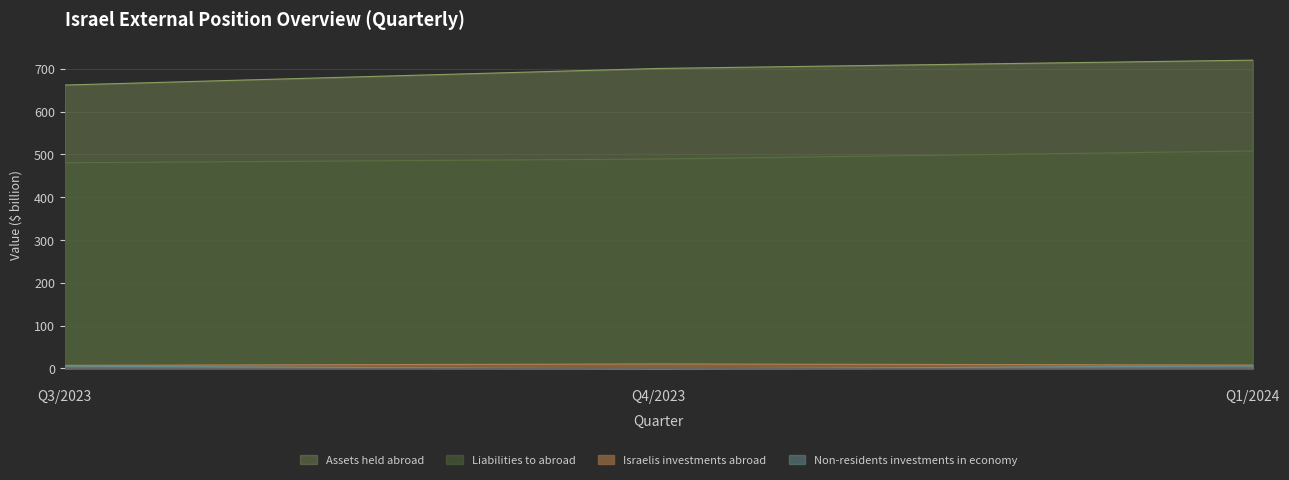

Reading left to right, transcribe all the data shown in this chart.

Assets held abroad: 661.8	700.6	720.0
Liabilities to abroad: 480.2	489.0	507.8
Israelis investments abroad: 6.9	10.2	7.5
Non-residents investments in economy: 5.0	-1.3	5.5